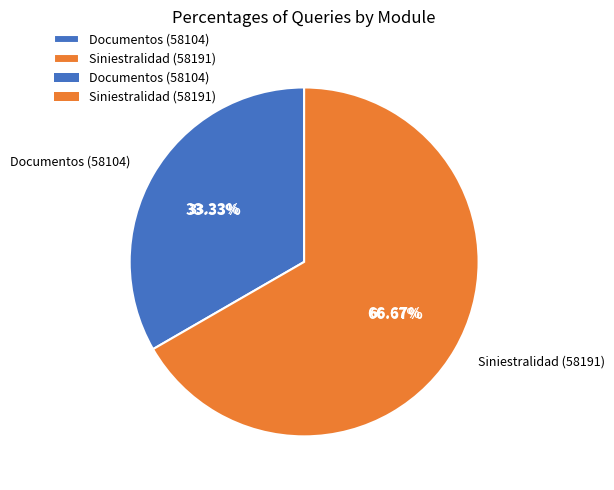

Between Documentos (58104) and Siniestralidad (58191), which is larger?

Siniestralidad (58191)